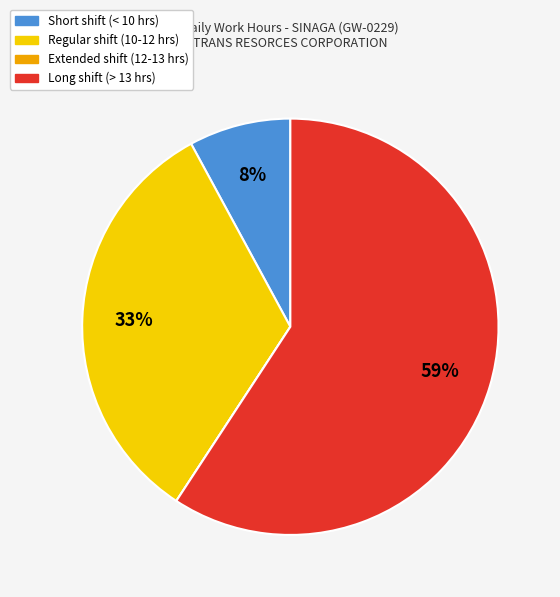

Does any single category account for the majority?

Yes